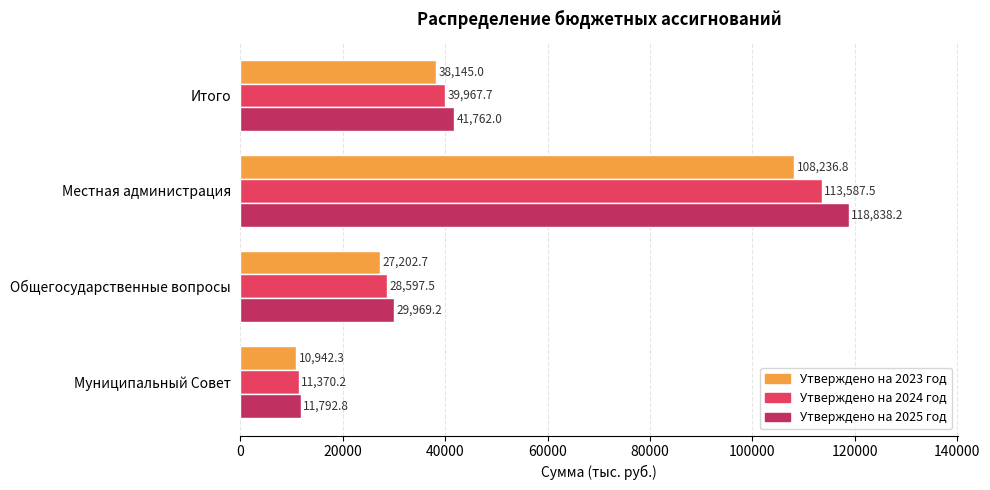

What are all the series names shown in the legend?

Утверждено на 2023 год, Утверждено на 2024 год, Утверждено на 2025 год